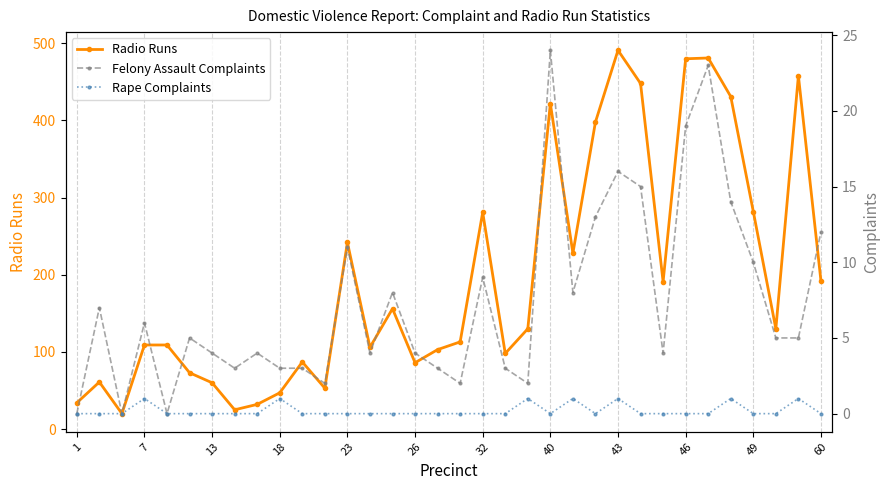

Is this an area chart (filled region under the line)?

No